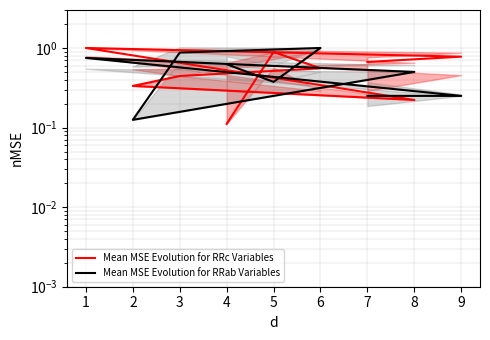

Between which two adjacent categories do Mean MSE Evolution for RRab Variables and Mean MSE Evolution for RRc Variables first intersect?

1 and 8